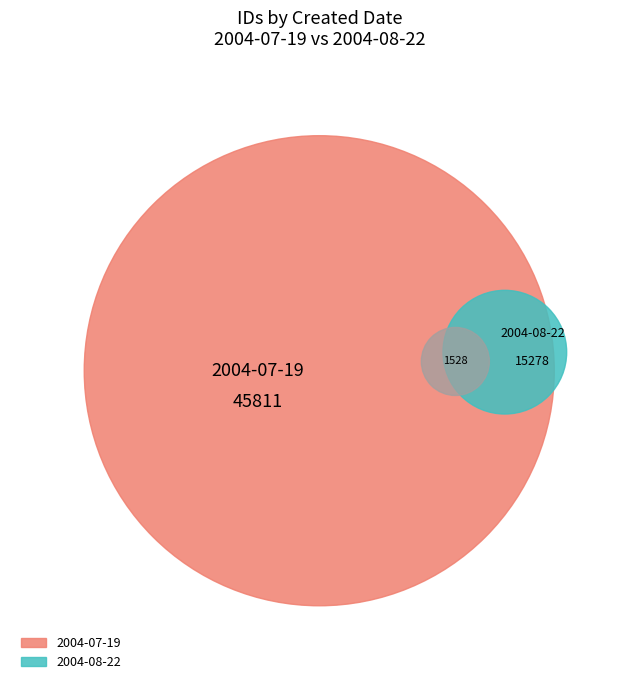

Is there a majority slice in this chart?

No